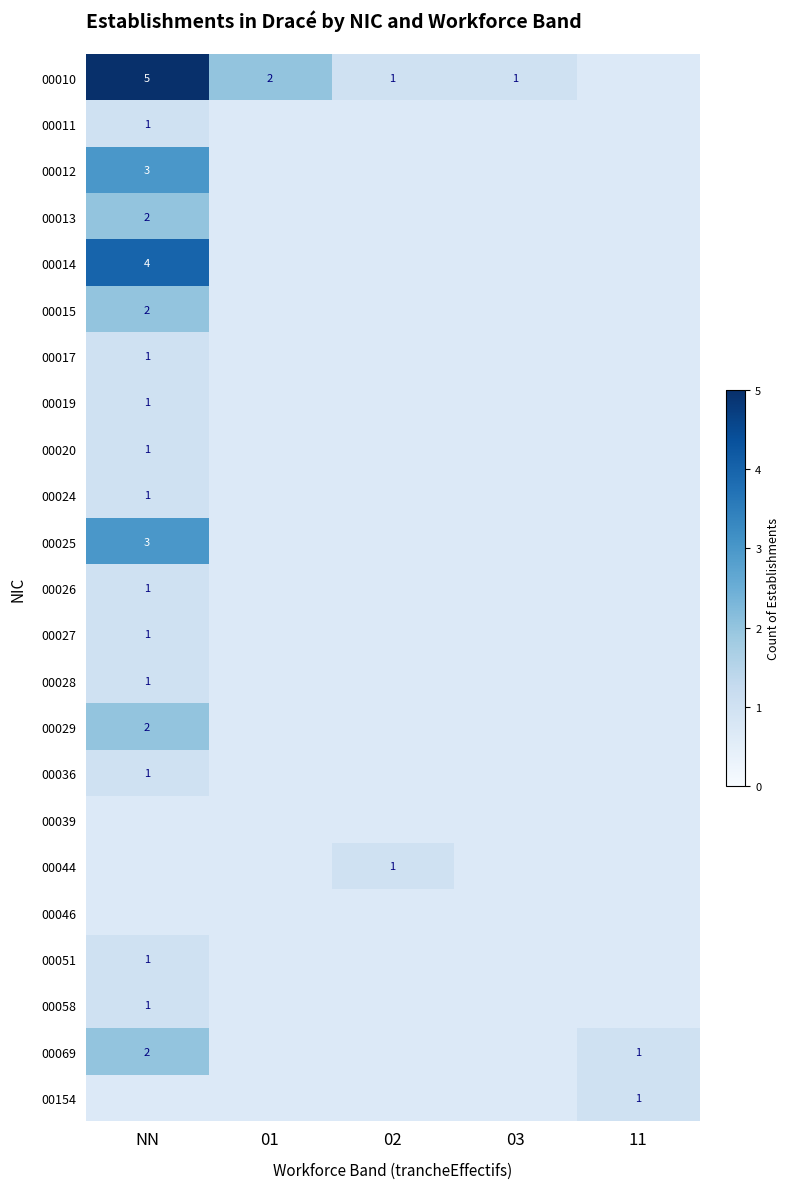

The value of 00014 at NN is 1. True or false?

False